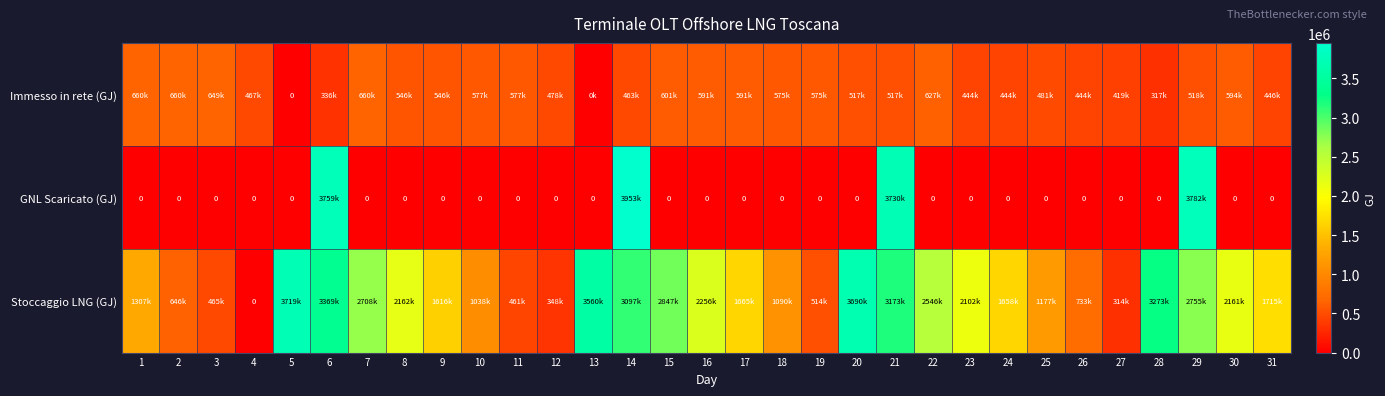

At which label is Immesso in rete (GJ) closest to 330209?

6